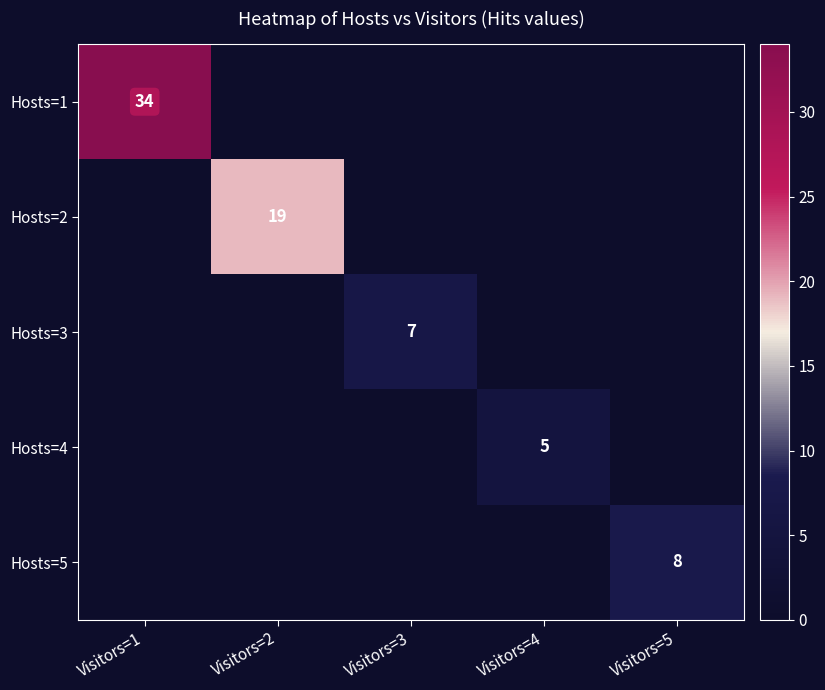

How many categories are shown in the chart?

5